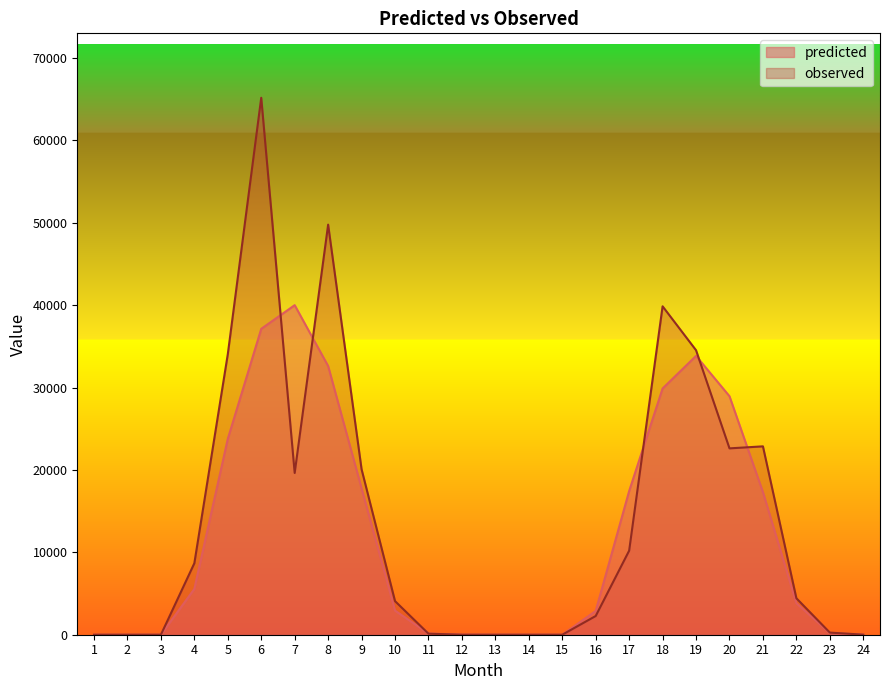

True or false: predicted and observed intersect in this chart.

True